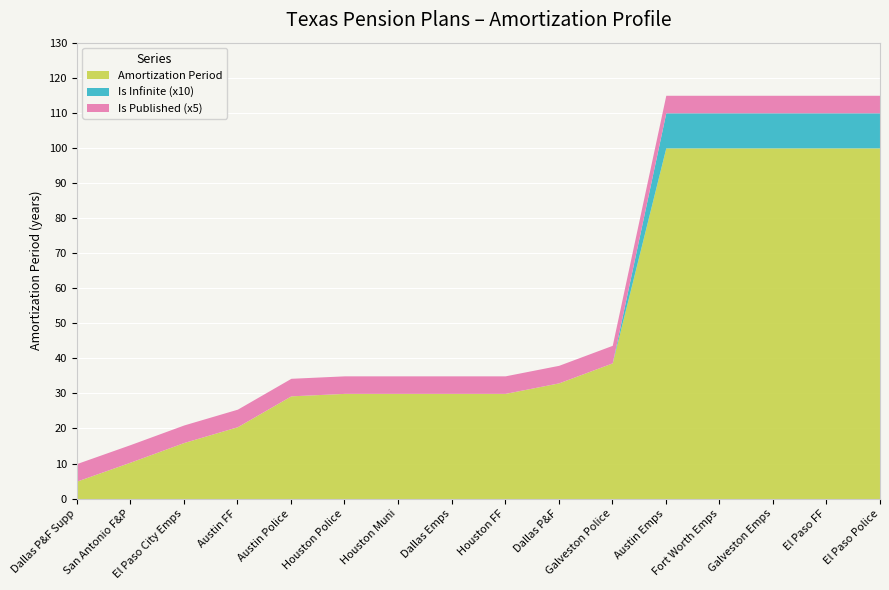

Which category has the lowest value in the Amortization Period series?

Dallas P&F Supp